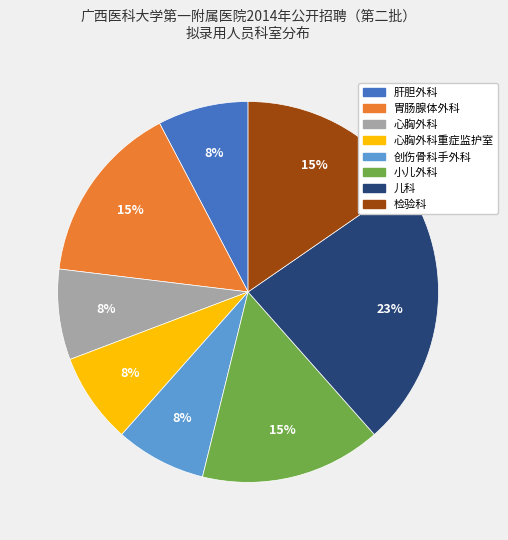

To the nearest percent, what percentage of the pie is 检验科?

15%